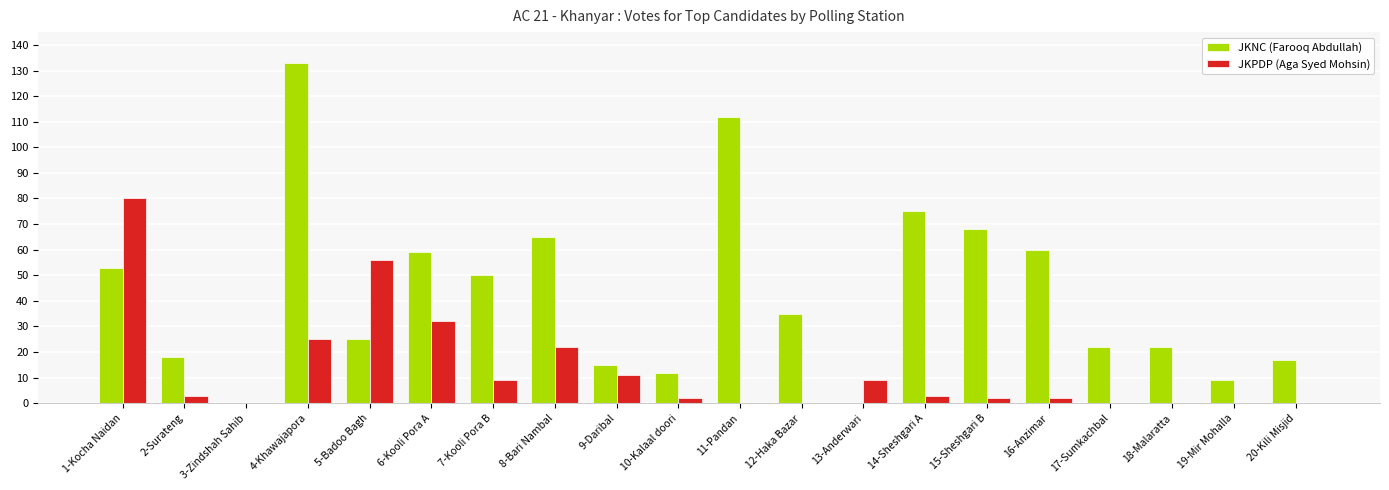

Which series changed the most between 3-Zindshah Sahib and 6-Kooli Pora A?

JKNC (Farooq Abdullah)